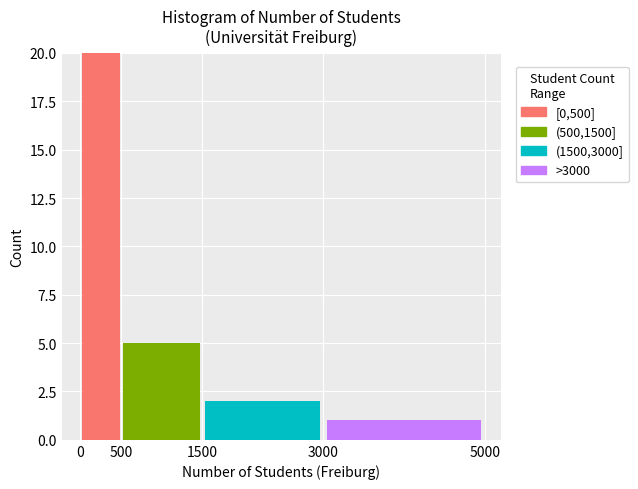

Which range on the x-axis has the tallest stacked bar (by total height)?

0 to 500